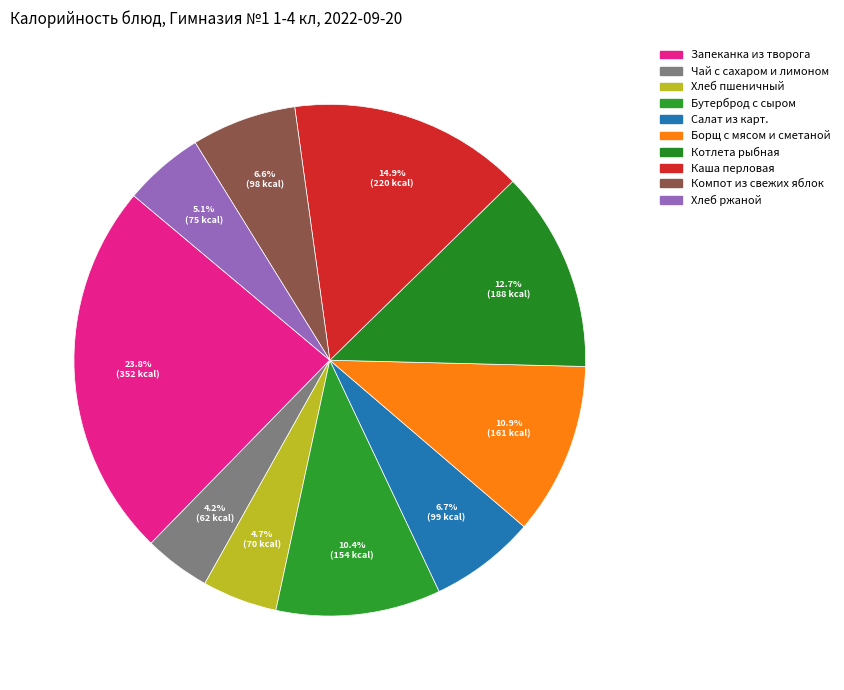

To the nearest percent, what is the combined percentage of Салат из карт. and Запеканка из творога?

30%